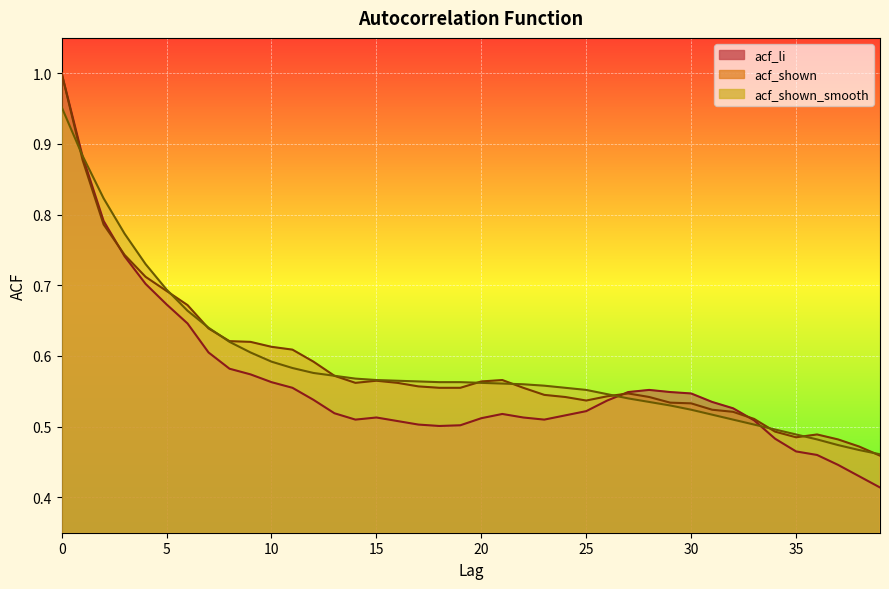

How many interior local valleys does the acf_li series have?

3